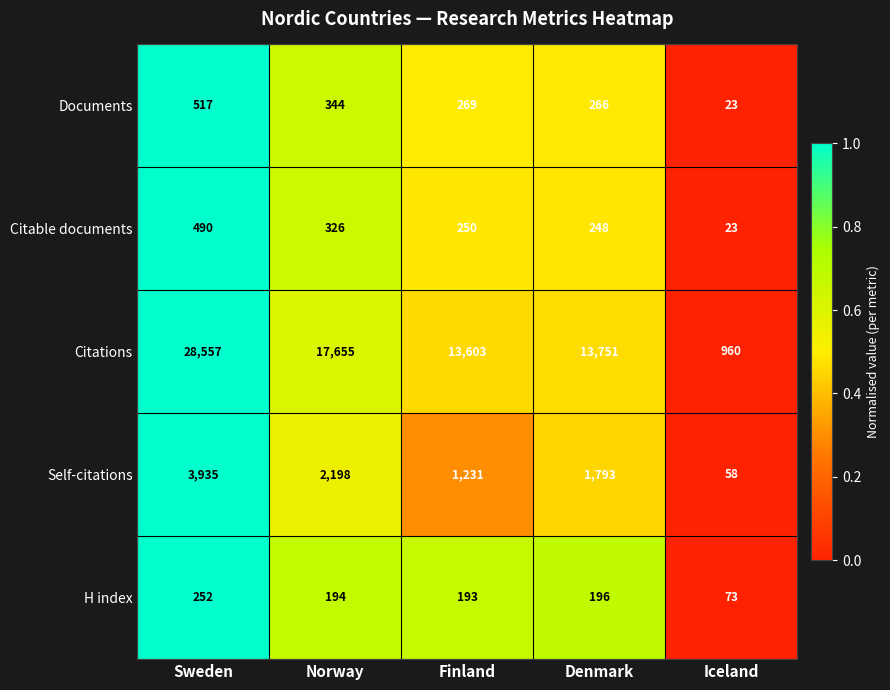

What is the sum of the Citations values at Iceland and Denmark?

14711